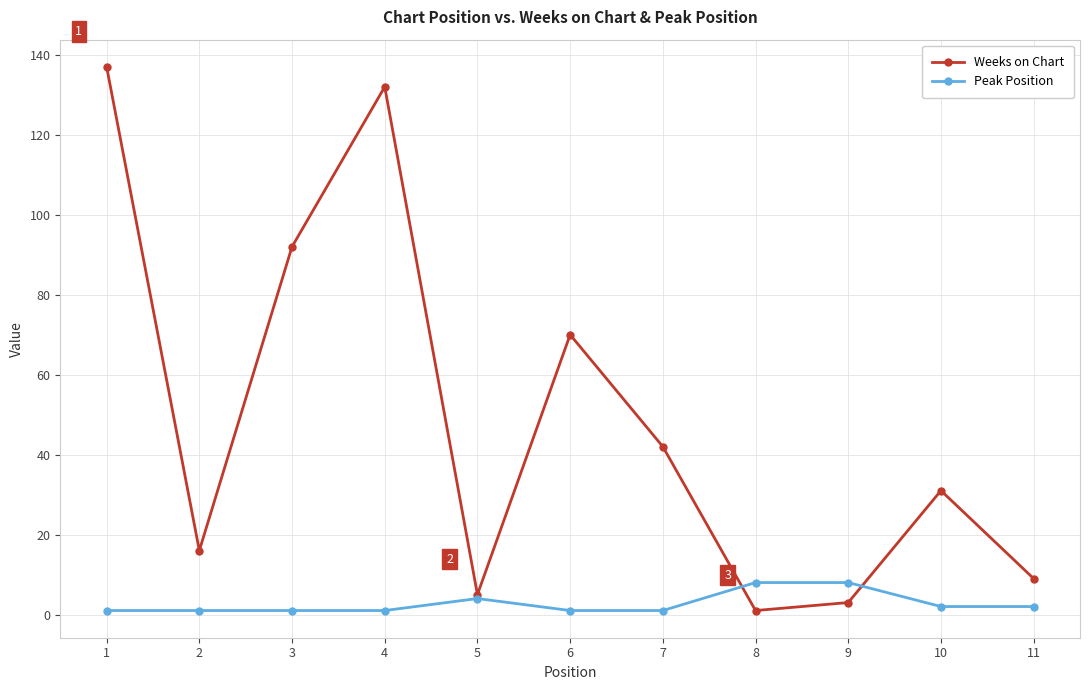

How many lines are shown in the chart?

2